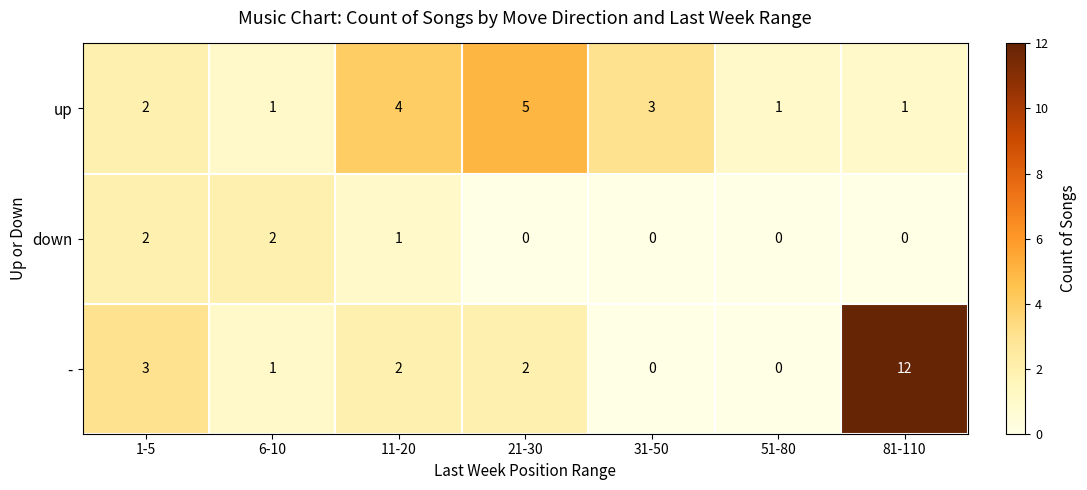

Reading left to right, what are all the values shown in this chart?

up: 1-5=2	6-10=1	11-20=4	21-30=5	31-50=3	51-80=1	81-110=1
down: 1-5=2	6-10=2	11-20=1	21-30=0	31-50=0	51-80=0	81-110=0
-: 1-5=3	6-10=1	11-20=2	21-30=2	31-50=0	51-80=0	81-110=12